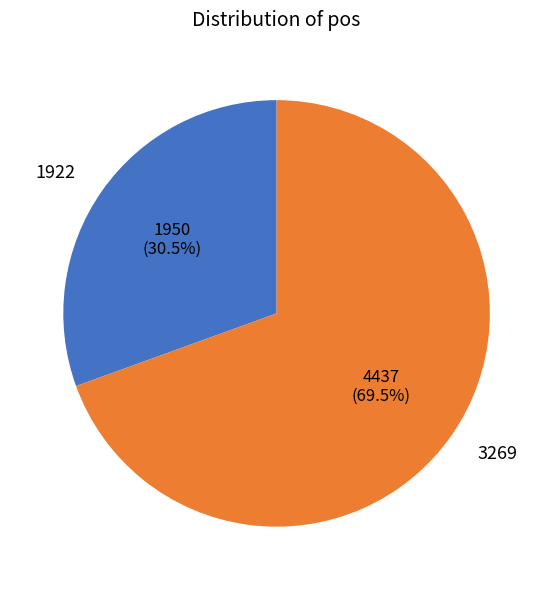

How many slices are in this pie chart?

2